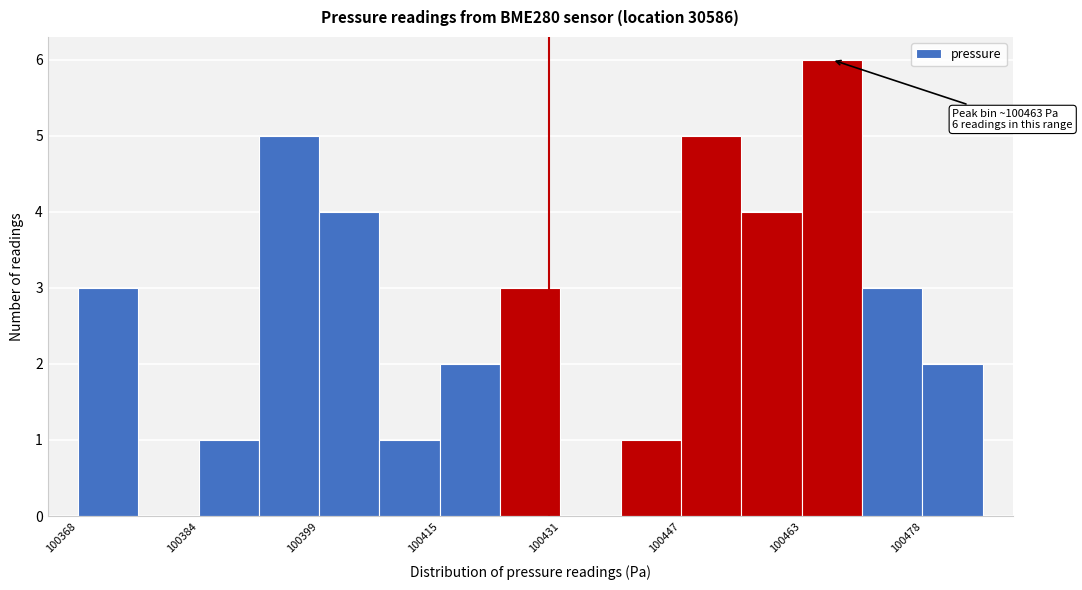

Around what value on the x-axis is the tallest bar? Give the approximate position of its centre, as read against the axis.

100468